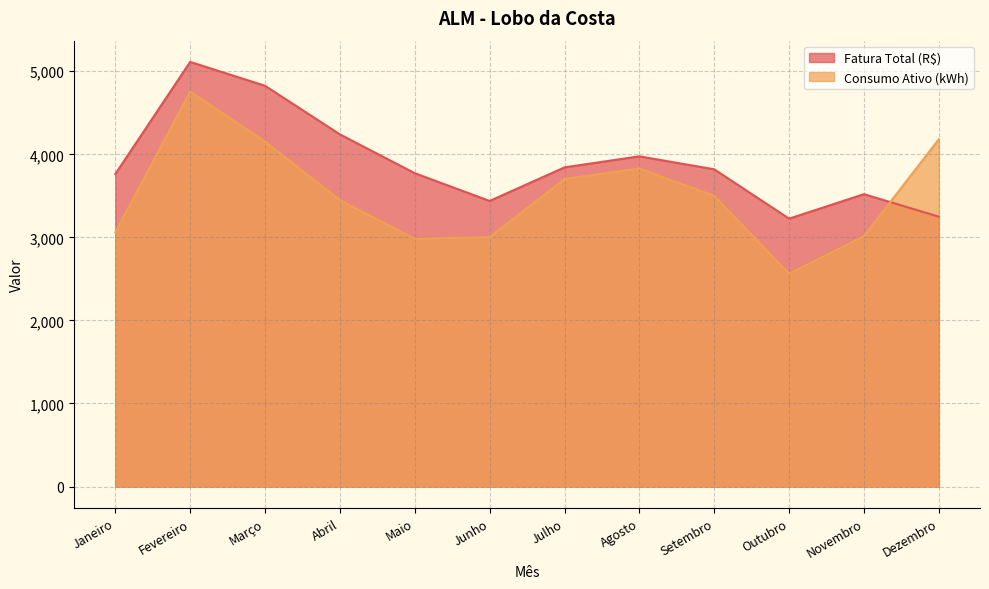

How many data points in Fatura Total (R$) are above 3819?

6